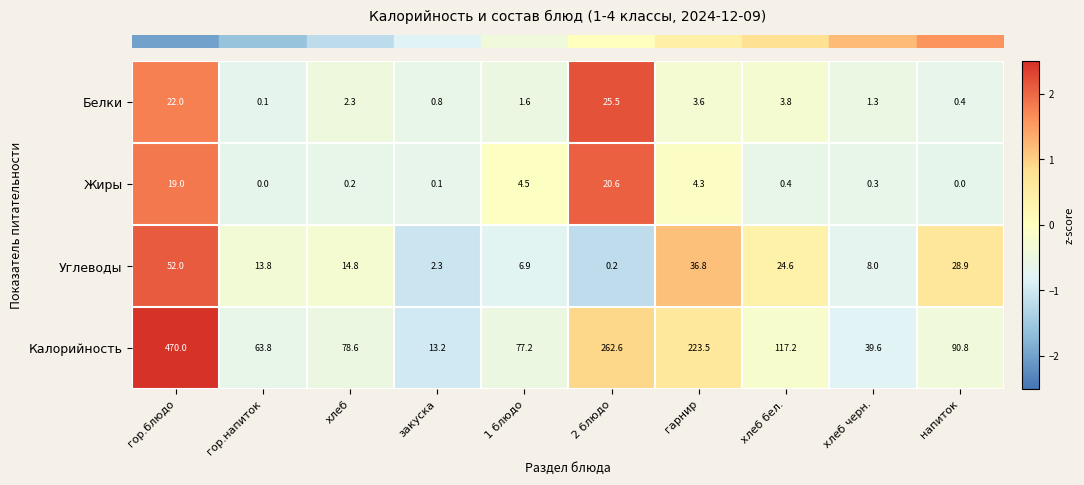

The Калорийность series shows 39.6 at хлеб черн.. True or false?

True